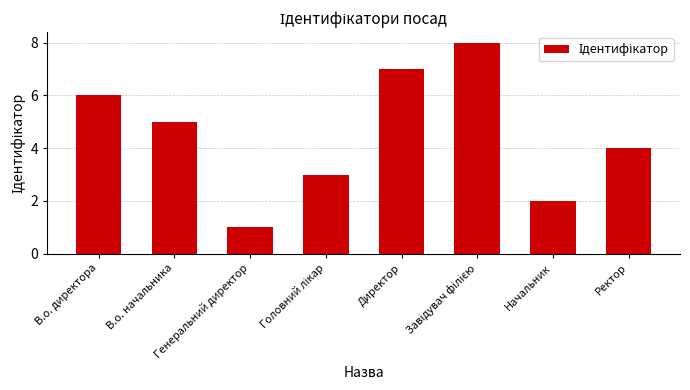

What is the greatest value displayed?

8